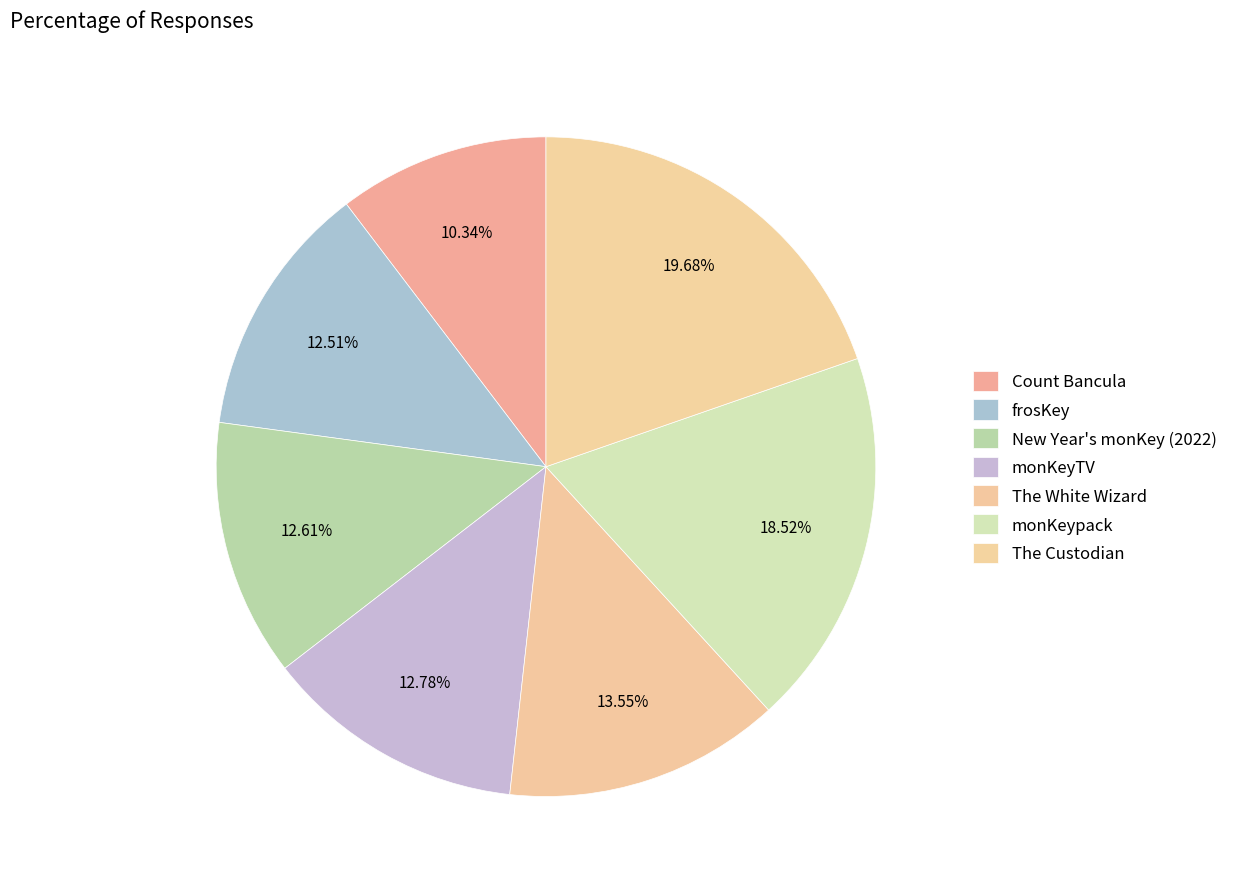

To the nearest percent, what is the average slice percentage?

14%